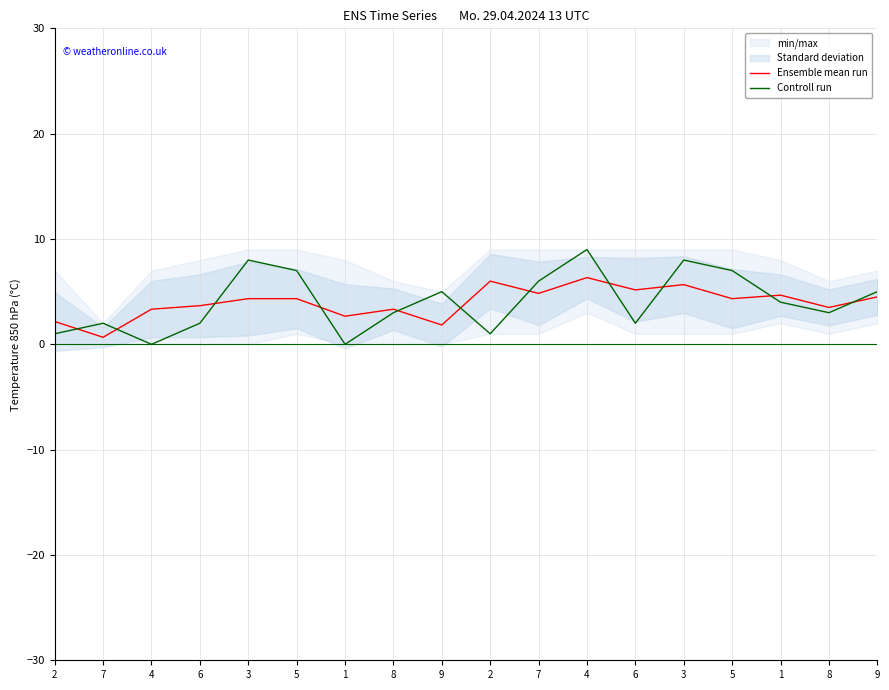

Does the chart display data point markers on the line(s)?

No